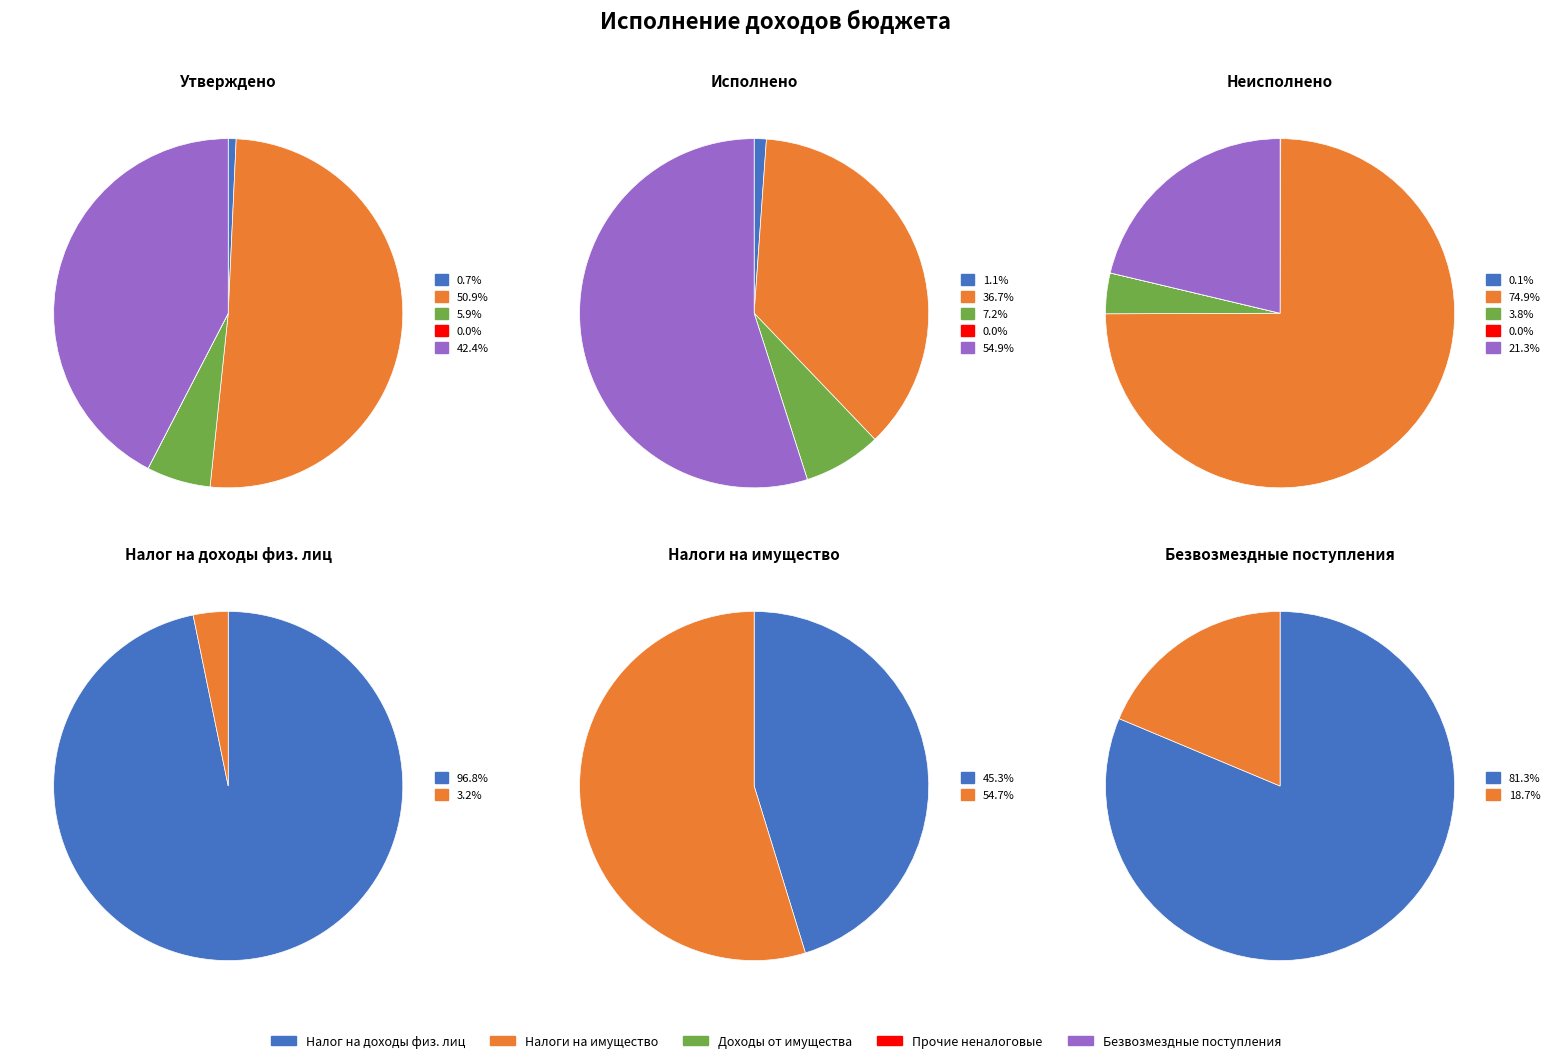

Which category has the smallest portion of the pie?

ПРОЧИЕ НЕНАЛОГОВЫЕ ДОХОДЫ